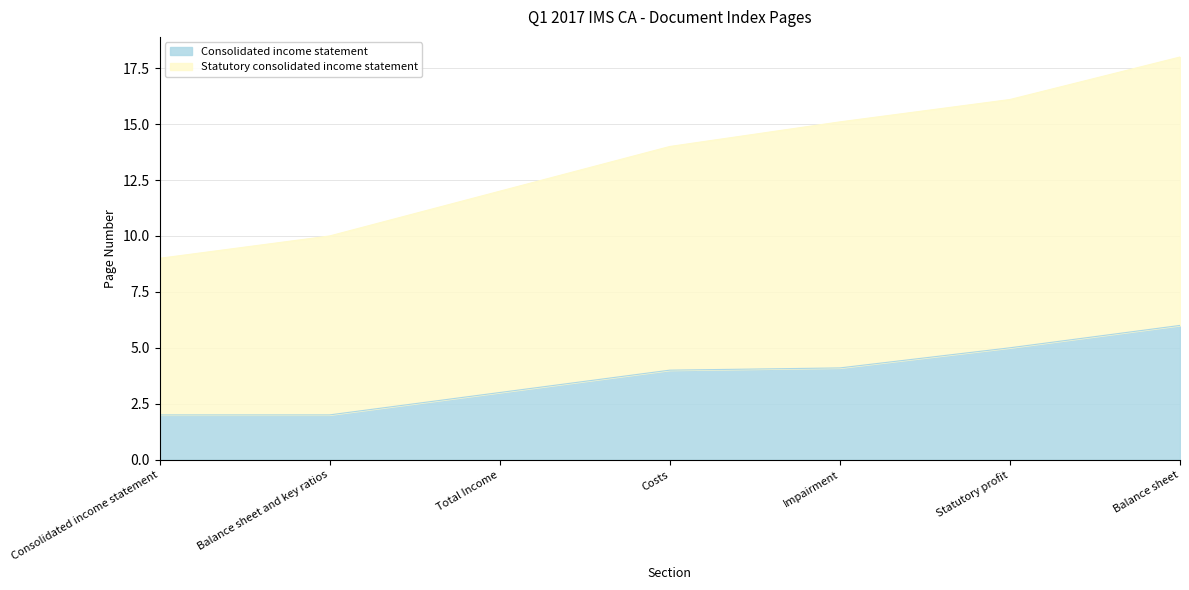

Does the chart have visible grid lines?

Yes